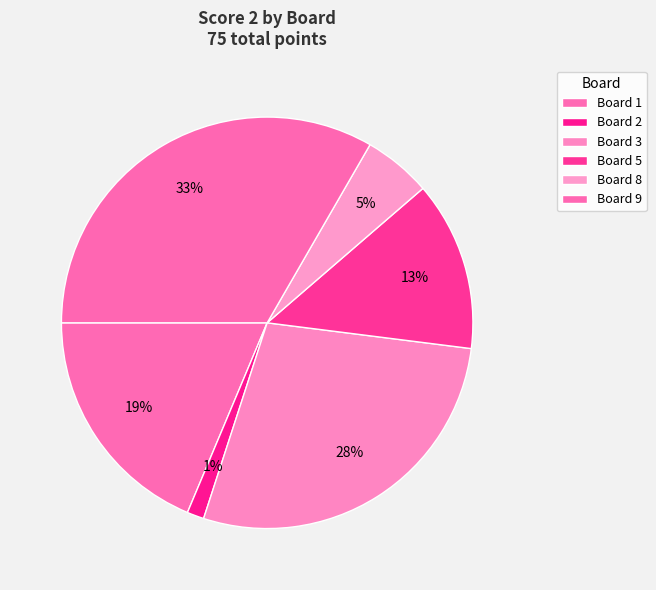

The Board 8 slice represents 5% of the pie. True or false?

True